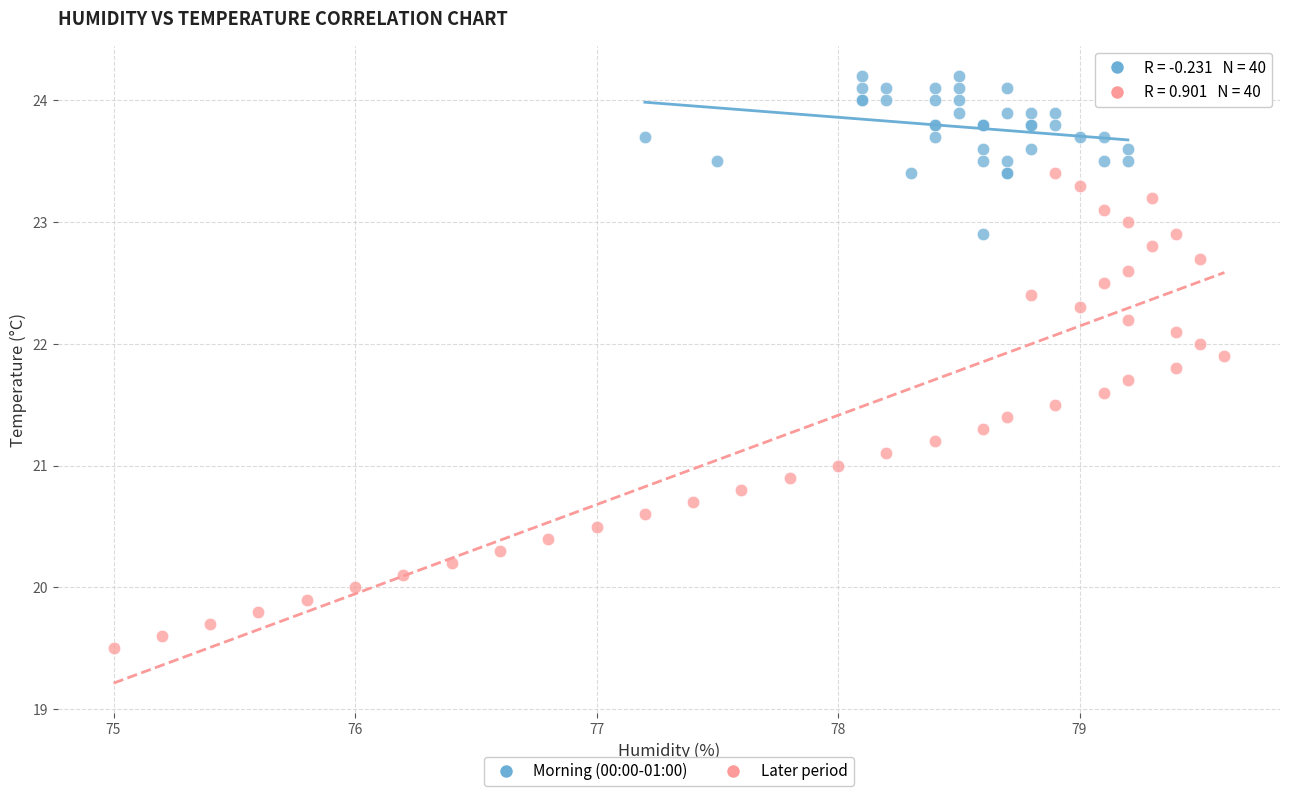

What are all the series names shown in the legend?

Morning (00:00-01:00), Later period